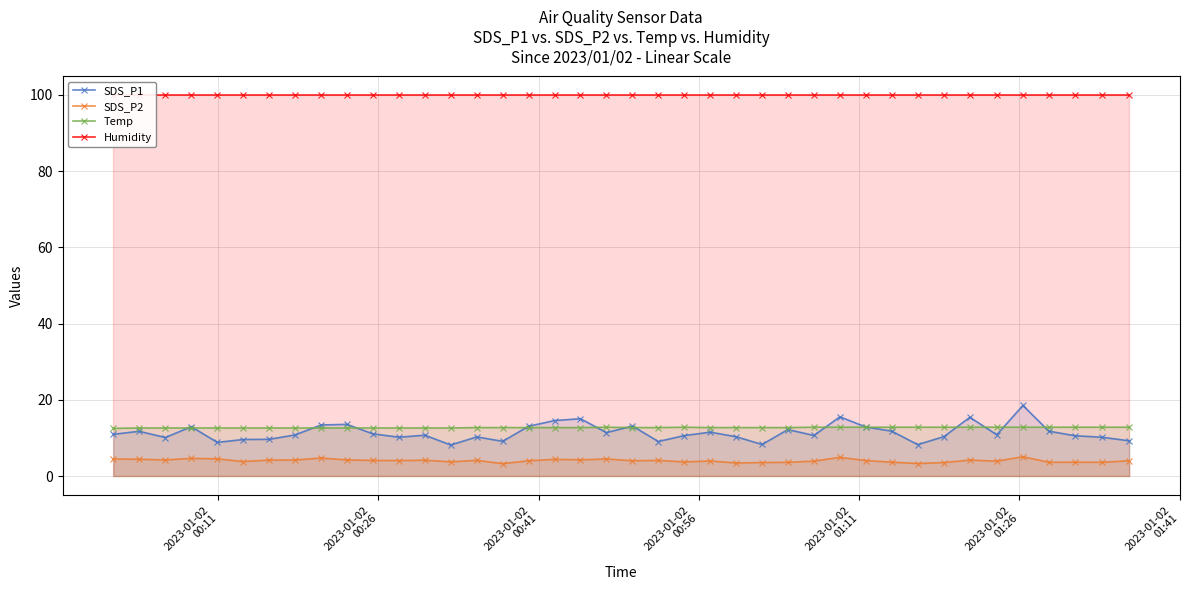

True or false: SDS_P2 and Temp intersect in this chart.

False